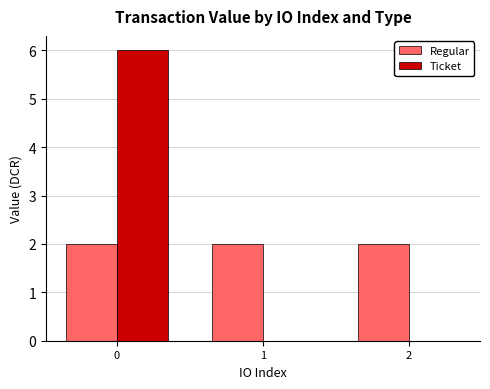

Are the bars horizontal?

No